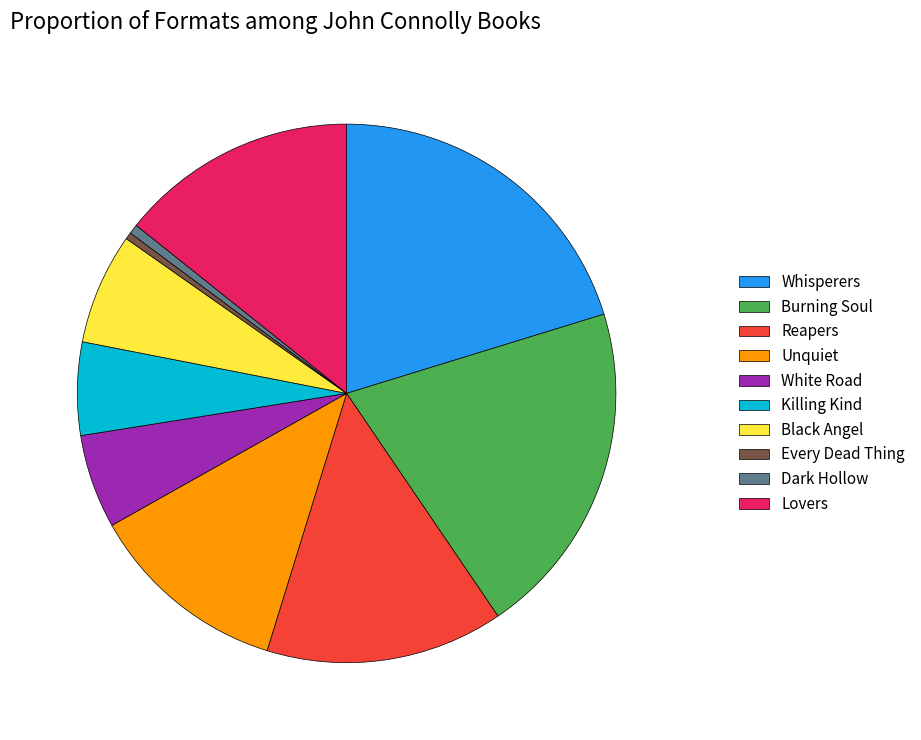

Is it true that Reapers is 8% of the pie?

False